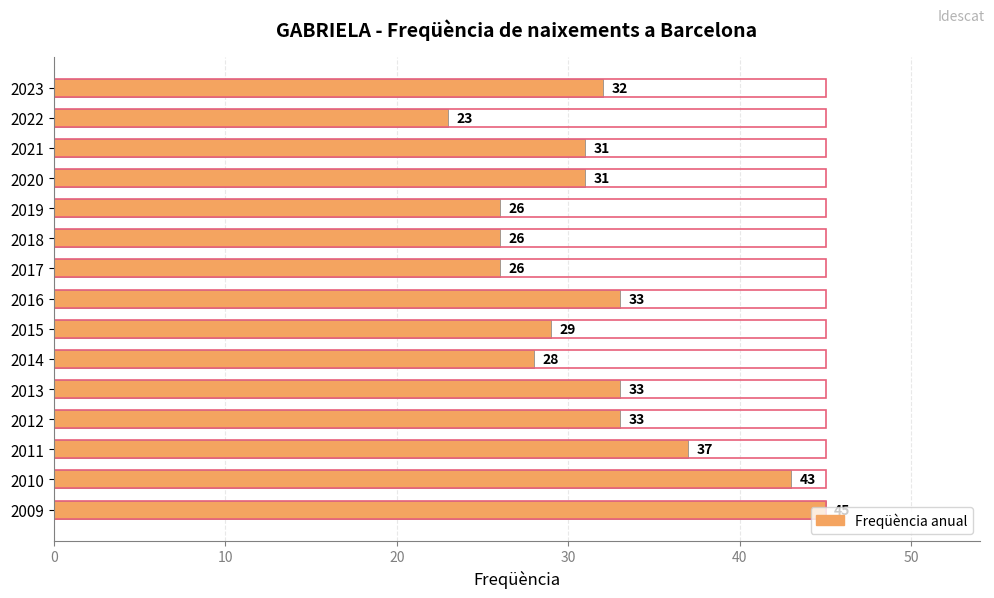

How many data points are less than 31?

6